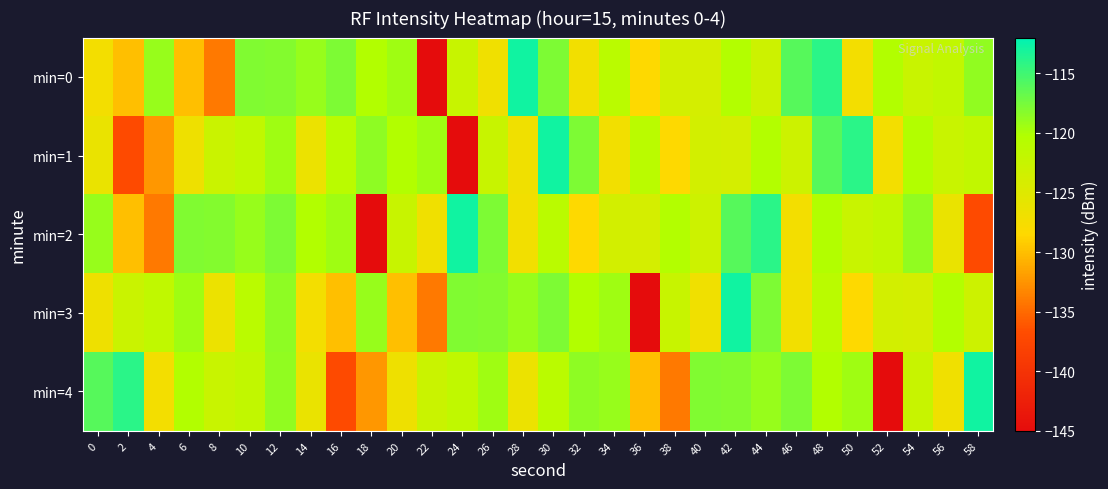

At which category does the chart reach its peak across all series?

28